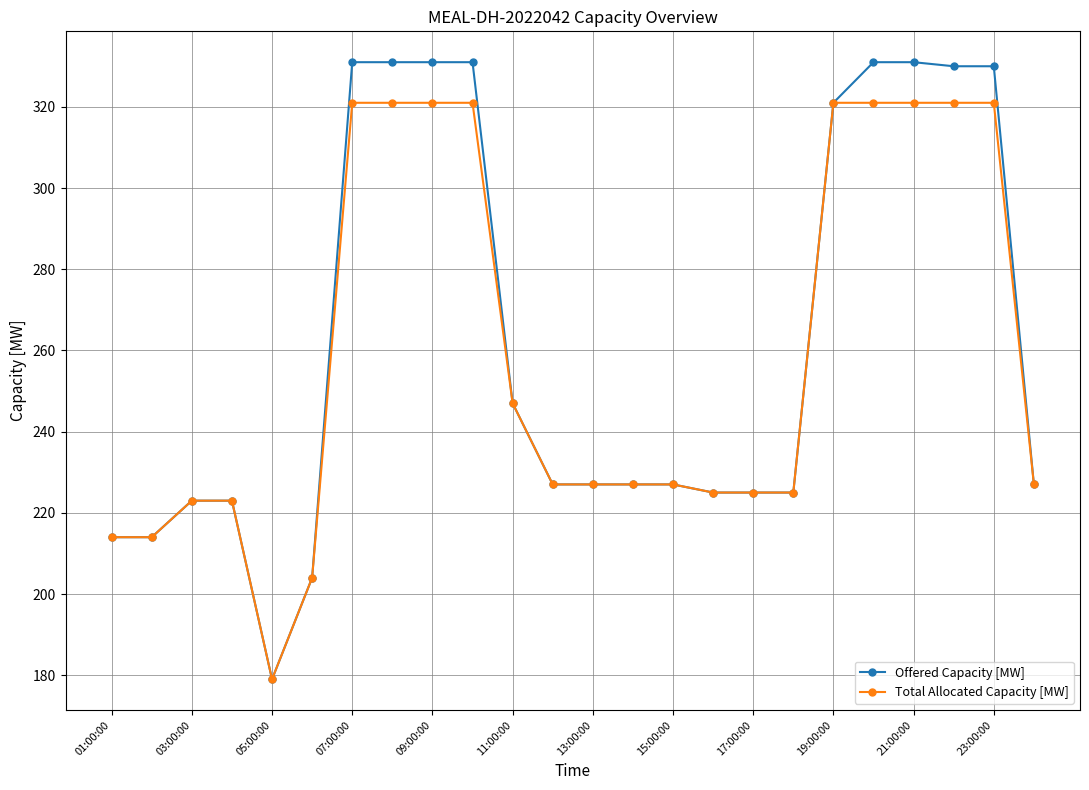

Which series has the largest range (max minus min)?

Offered Capacity [MW]